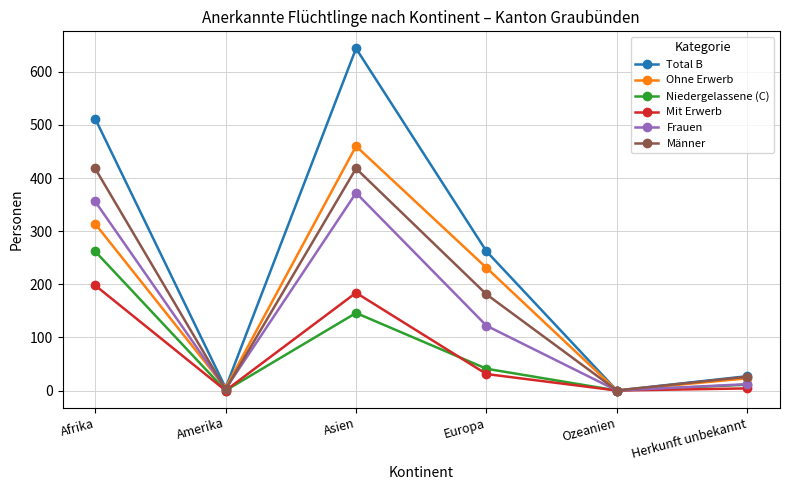

Which series has the largest total across all categories?

Total B